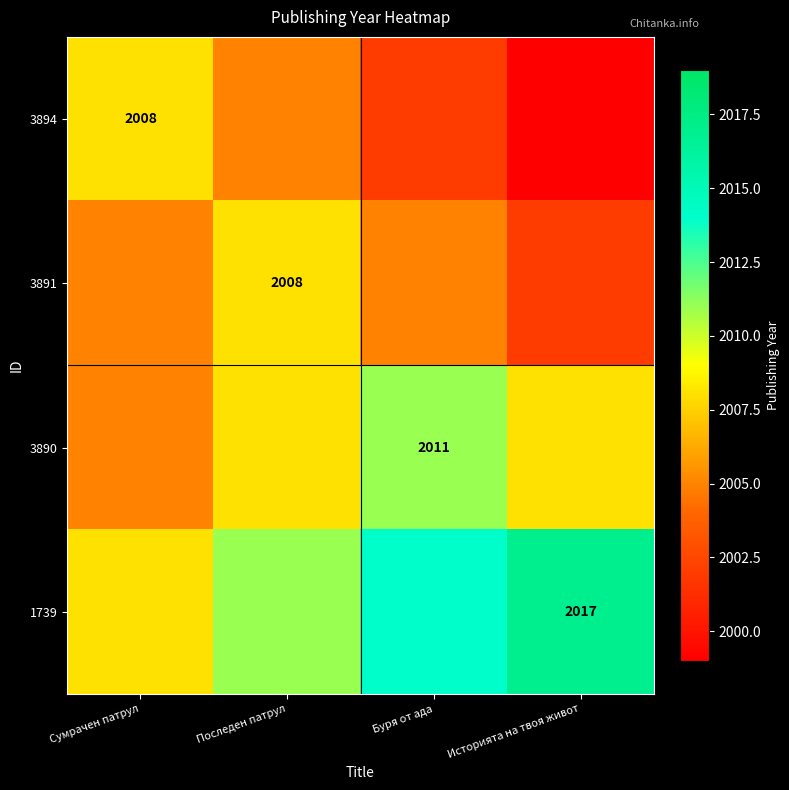

True or false: 1739 has a value of 2017 at Историята на твоя живот.

True